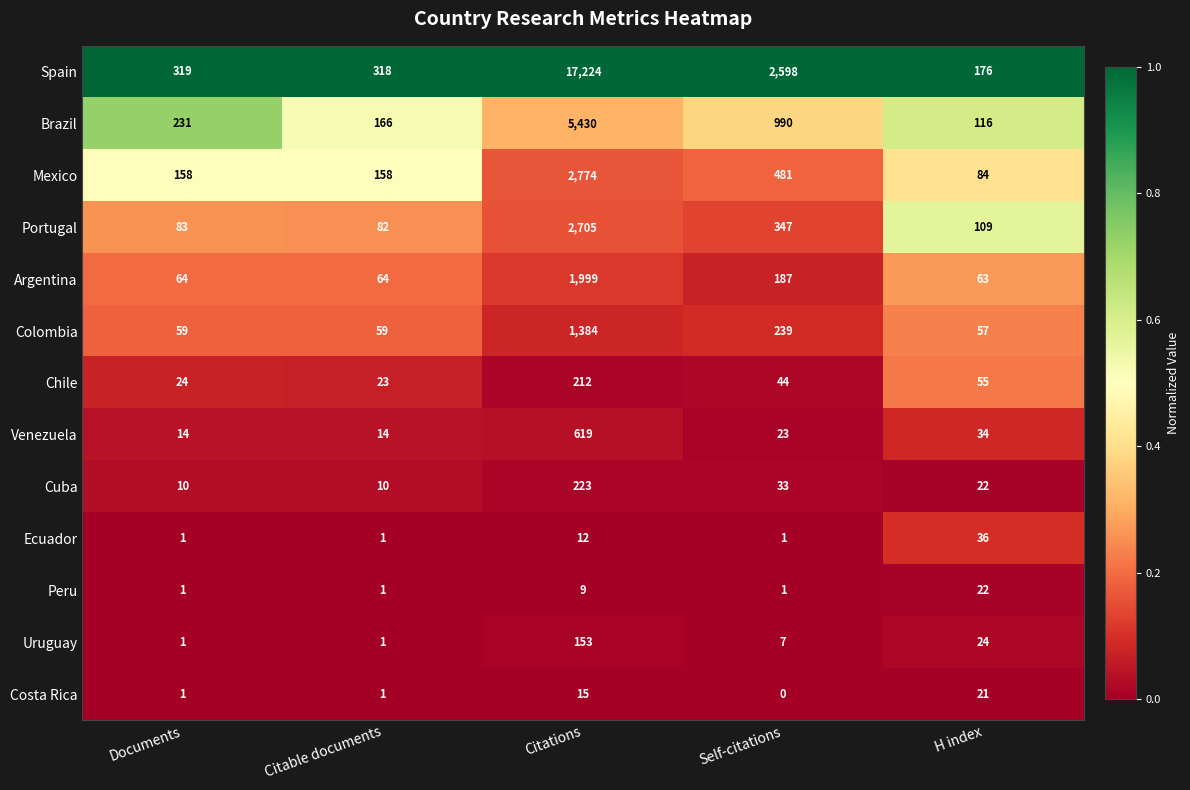

True or false: Spain has a value of 75 at H index.

False